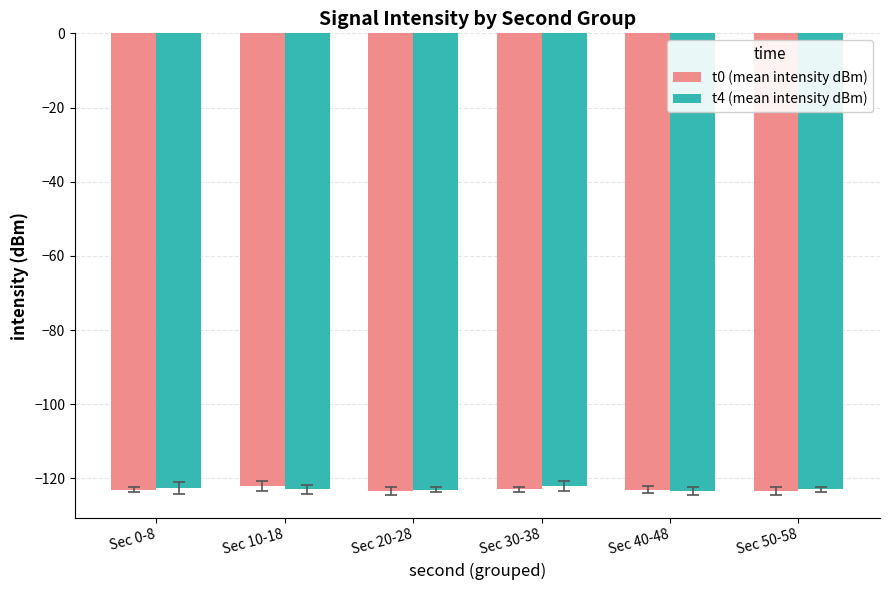

Is it true that t4 (mean intensity dBm) equals -27.4 at Sec 40-48?

False